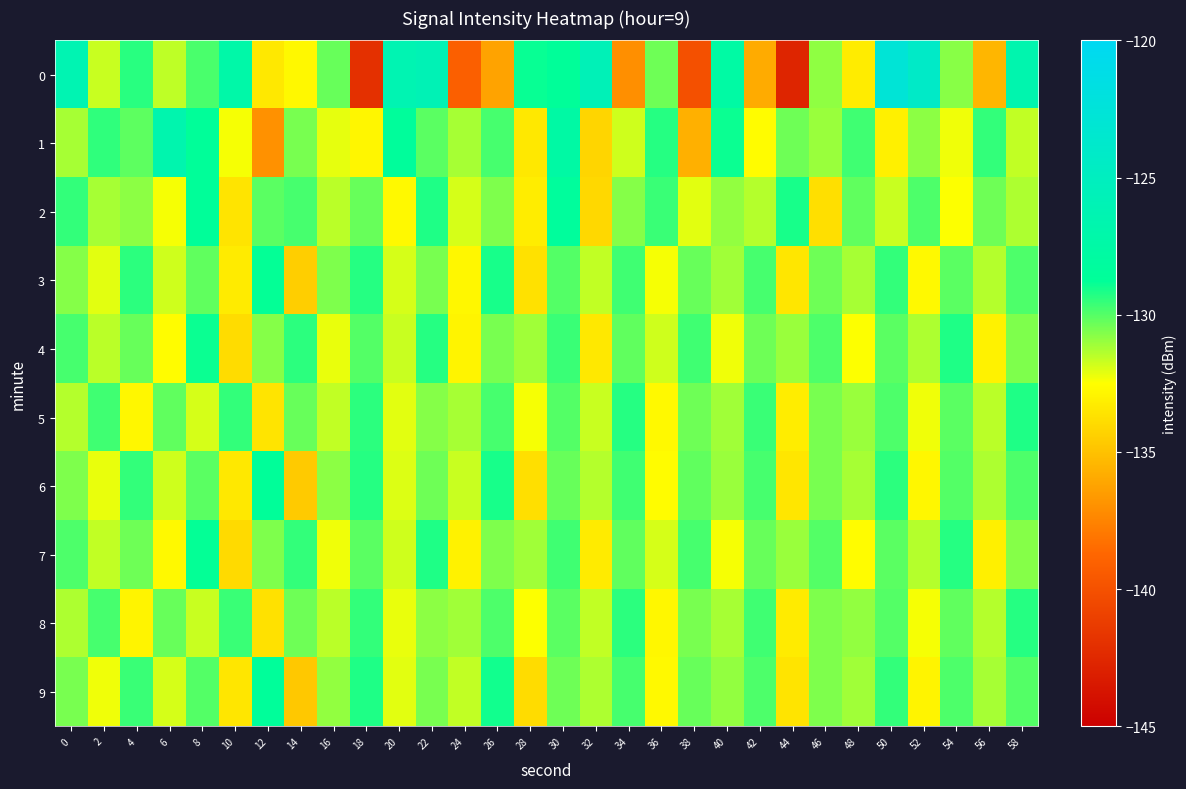

At which category does the chart reach its minimum across all series?

44